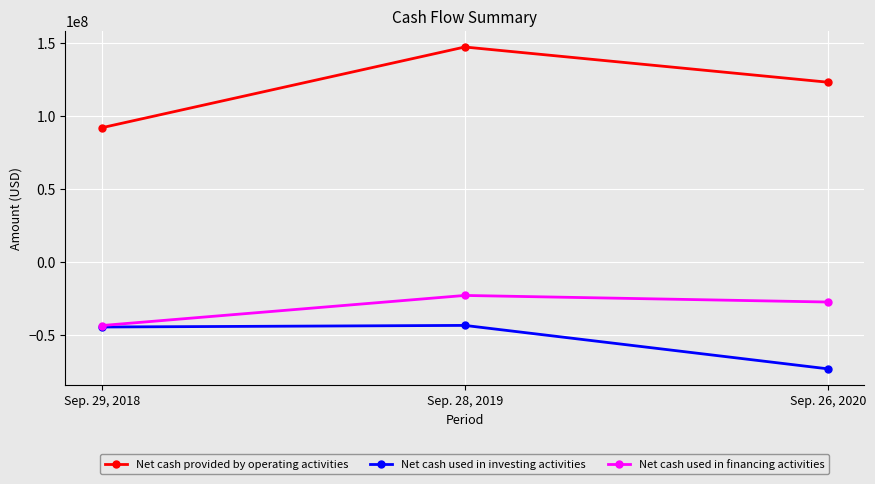

Is this an area chart (filled region under the line)?

No